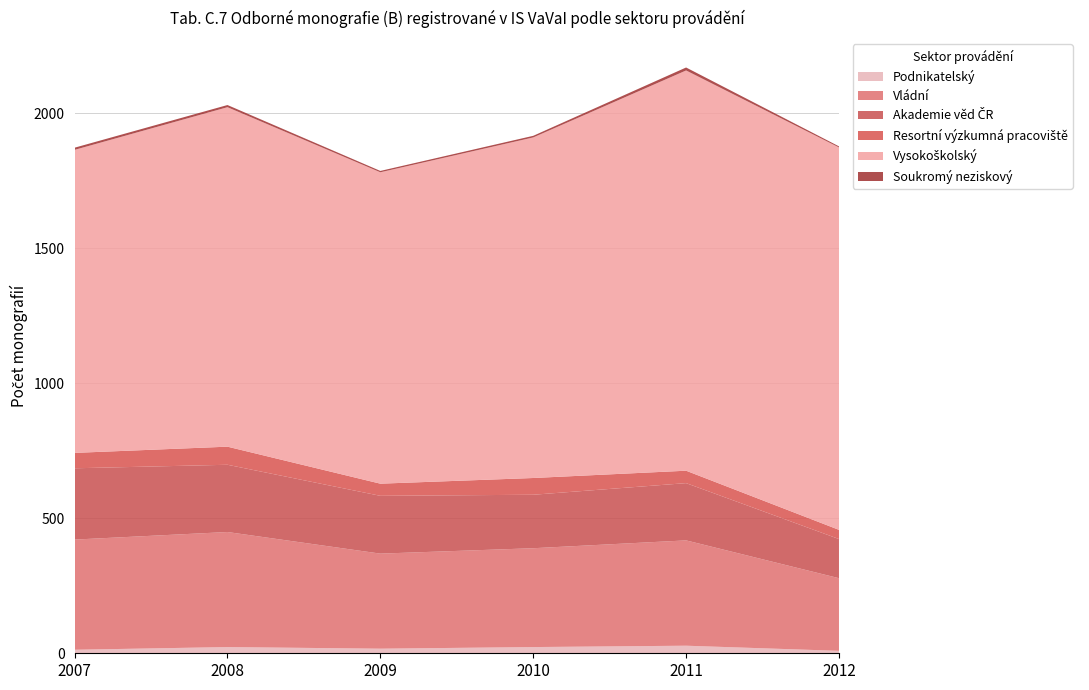

Reading left to right, extract all data points from this chart.

Podnikatelský: 2007=13	2008=23	2009=17	2010=23	2011=28	2012=9
Vládní: 2007=408	2008=426	2009=352	2010=366	2011=390	2012=269
Akademie věd ČR: 2007=264	2008=249	2009=214	2010=198	2011=212	2012=145
Resortní výzkumná pracoviště: 2007=57	2008=67	2009=45	2010=62	2011=46	2012=34
Vysokoškolský: 2007=1122	2008=1257	2009=1153	2010=1261	2011=1482	2012=1416
Soukromý neziskový: 2007=8	2008=8	2009=5	2010=6	2011=11	2012=4